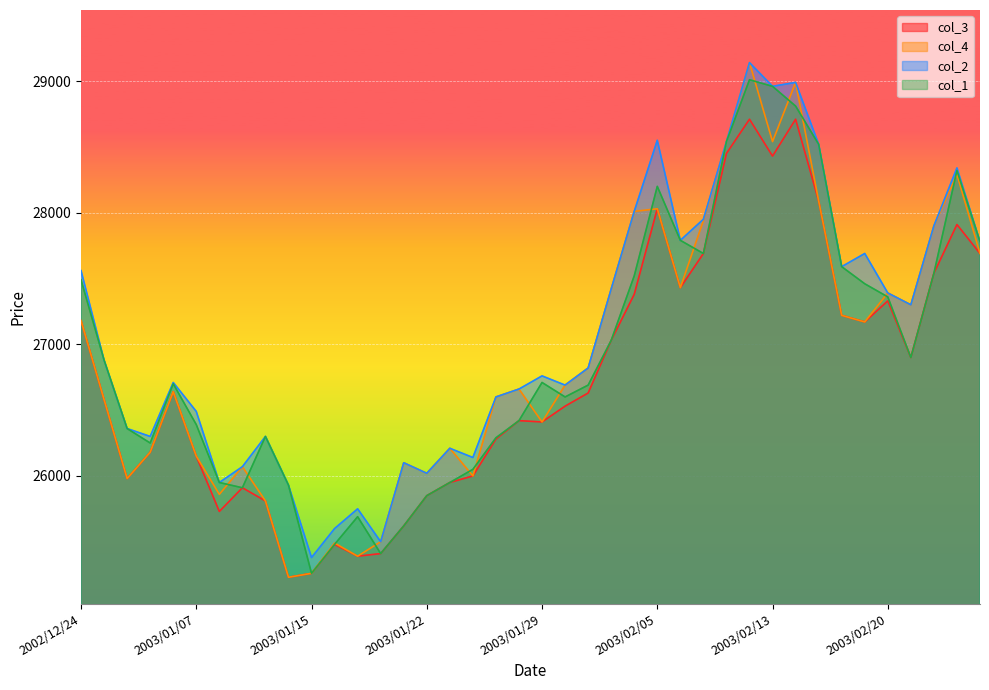

Reading left to right, transcribe all the data shown in this chart.

col_3: 27180	26580	25980	26180	26640	26150	25730	25910	25810	25230	25260	25480	25390	25410	25620	25850	25950	26000	26280	26420	26410	26530	26630	27030	27380	28030	27430	27690	28450	28710	28430	28710	28090	27220	27170	27330	26900	27540	27910	27690
col_4: 27180	26580	25980	26180	26640	26150	25860	26070	25810	25230	25260	25490	25390	25500	26100	26020	26210	26000	26600	26660	26410	26690	26820	27420	28010	28030	27430	27940	28540	29140	28540	28990	28090	27220	27170	27390	27300	27900	28290	27690
col_2: 27560	26880	26360	26300	26710	26490	25950	26070	26300	25930	25380	25600	25750	25500	26100	26020	26210	26140	26600	26660	26760	26690	26820	27420	28010	28550	27790	27950	28540	29140	28960	28990	28520	27590	27690	27390	27300	27900	28340	27780
col_1: 27490	26880	26360	26250	26700	26390	25950	25910	26300	25930	25260	25480	25690	25410	25620	25850	25950	26050	26290	26420	26710	26600	26690	27030	27520	28200	27790	27690	28540	29010	28960	28810	28520	27590	27460	27360	26900	27540	28320	27780